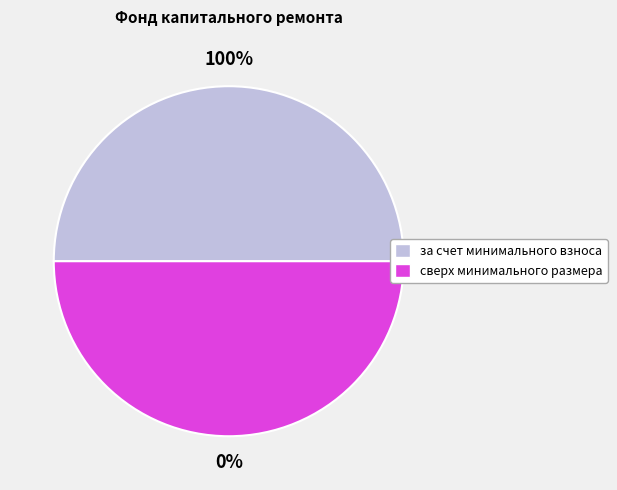

How many slices are in this pie chart?

2